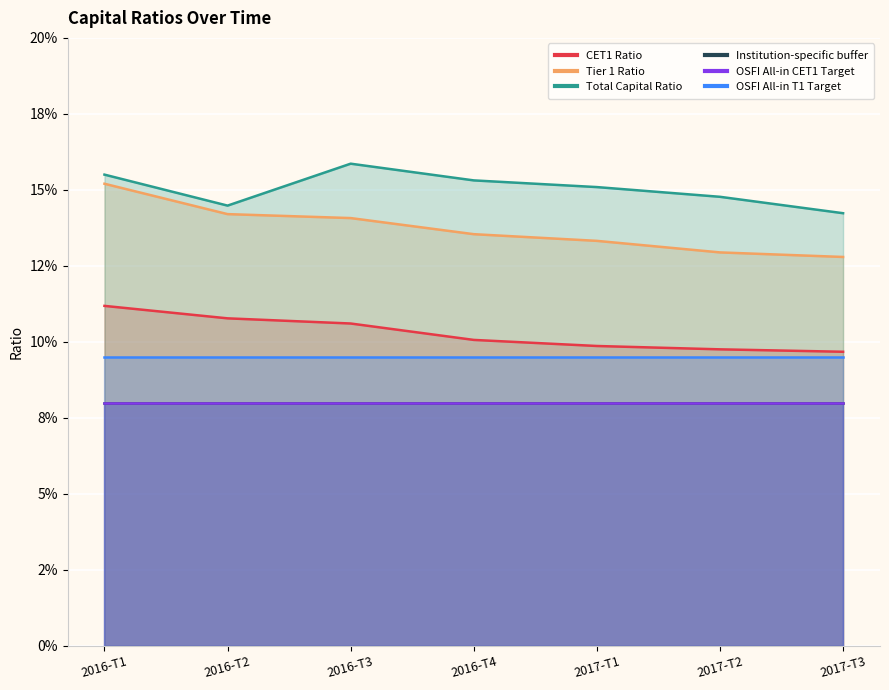

The value of CET1 Ratio at 2017-T3 is 0.1. True or false?

True